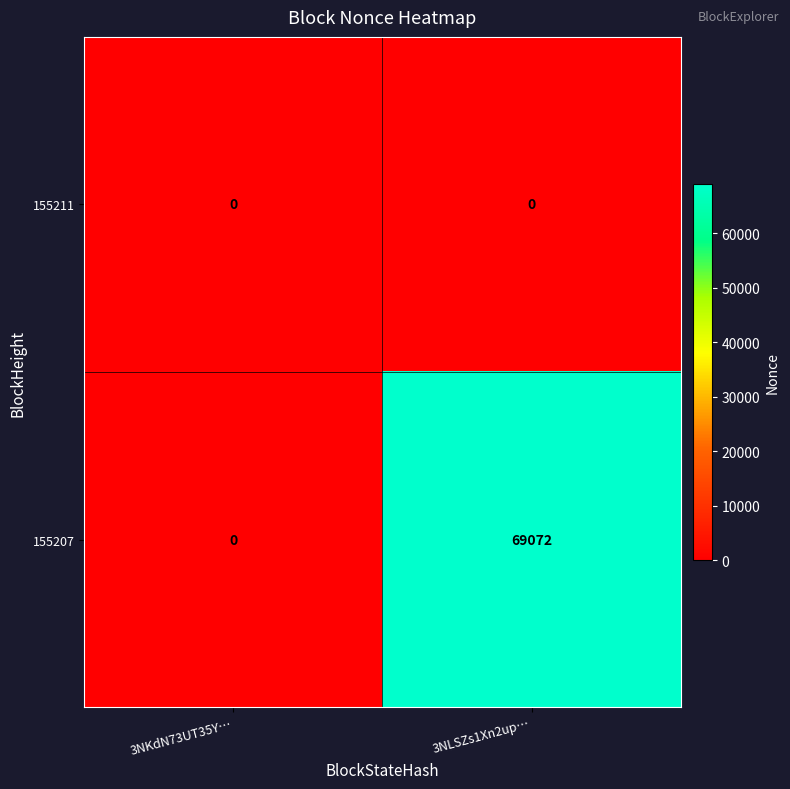

Reading left to right, extract all data points from this chart.

155211: 0	0
155207: 0	69072